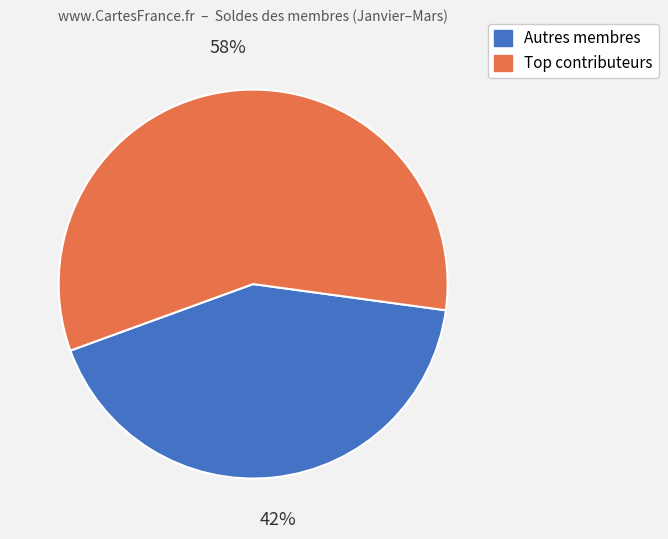

The Autres membres slice represents 42% of the pie. True or false?

True